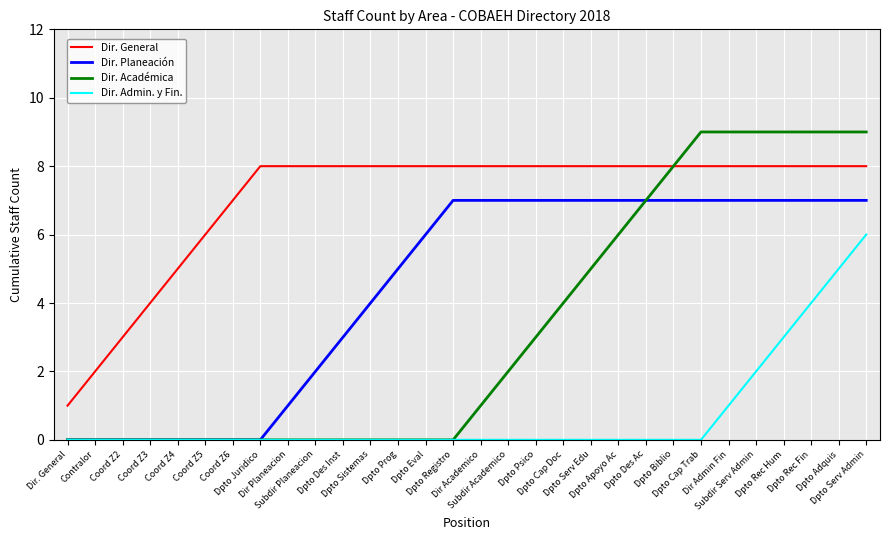

How many Dir. Admin. y Fin. values are between 0 and 1?

25